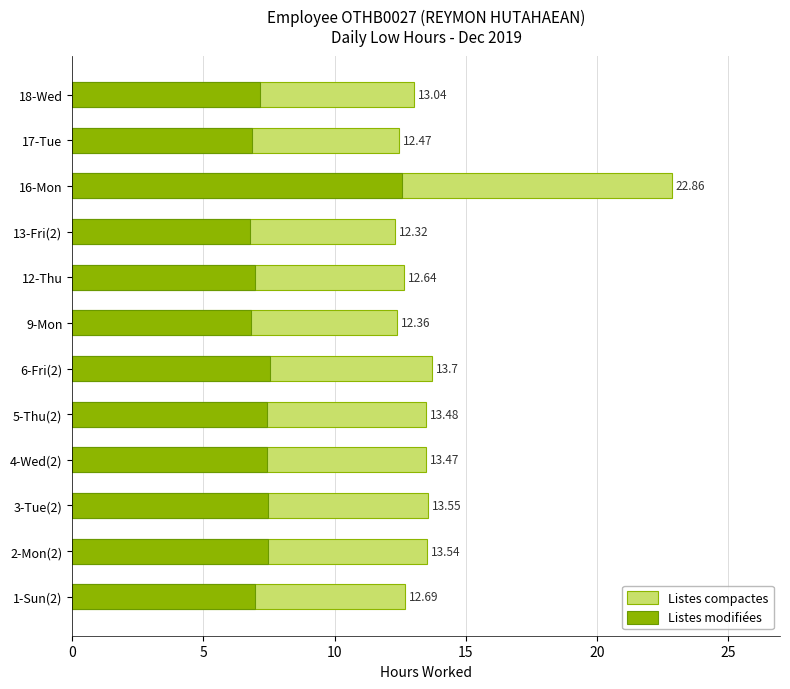

At how many categories does at least one series exceed 7?

12